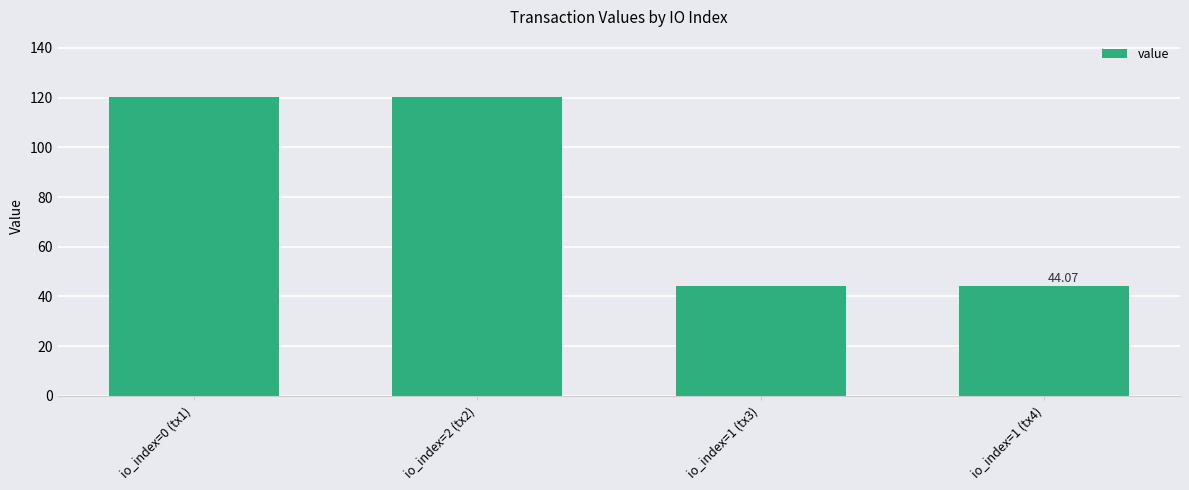

What is the change in value from io_index=0 (tx1) to io_index=1 (tx3)?

-76.3